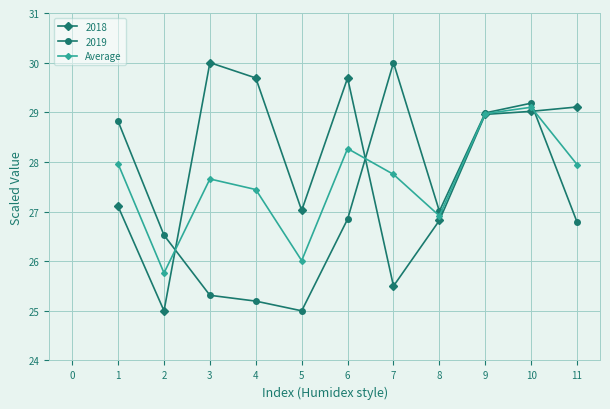

Does the chart display data point markers on the line(s)?

Yes